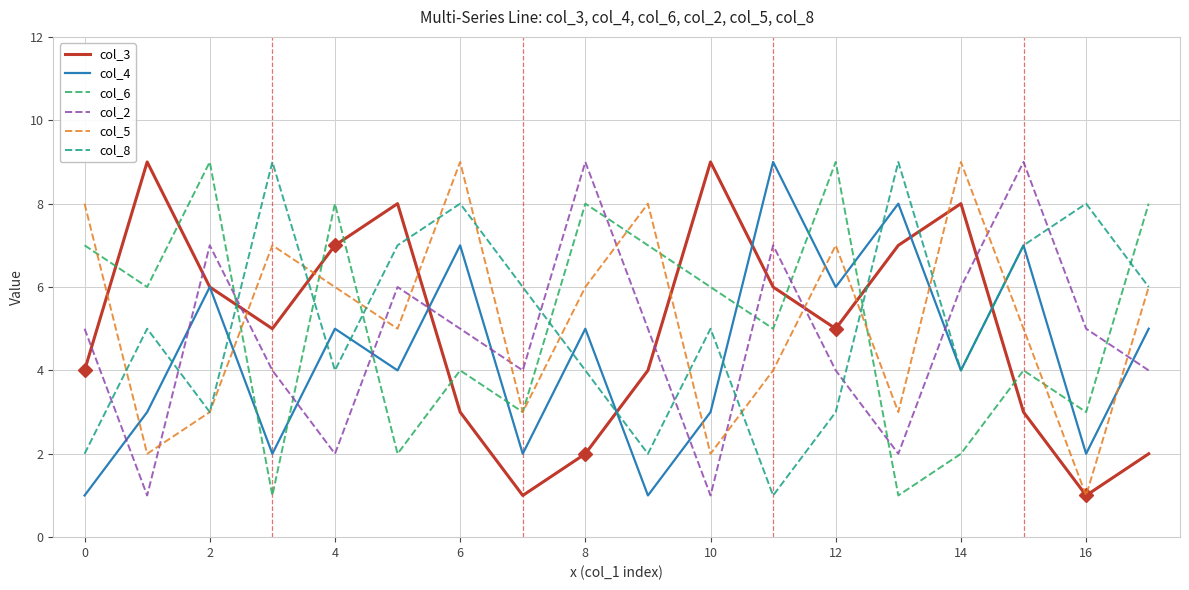

Reading left to right, list all the values displayed in this chart.

col_3: 4	9	6	5	7	8	3	1	2	4	9	6	5	7	8	3	1	2
col_4: 1	3	6	2	5	4	7	2	5	1	3	9	6	8	4	7	2	5
col_6: 7	6	9	1	8	2	4	3	8	7	6	5	9	1	2	4	3	8
col_2: 5	1	7	4	2	6	5	4	9	5	1	7	4	2	6	9	5	4
col_5: 8	2	3	7	6	5	9	3	6	8	2	4	7	3	9	5	1	6
col_8: 2	5	3	9	4	7	8	6	4	2	5	1	3	9	4	7	8	6